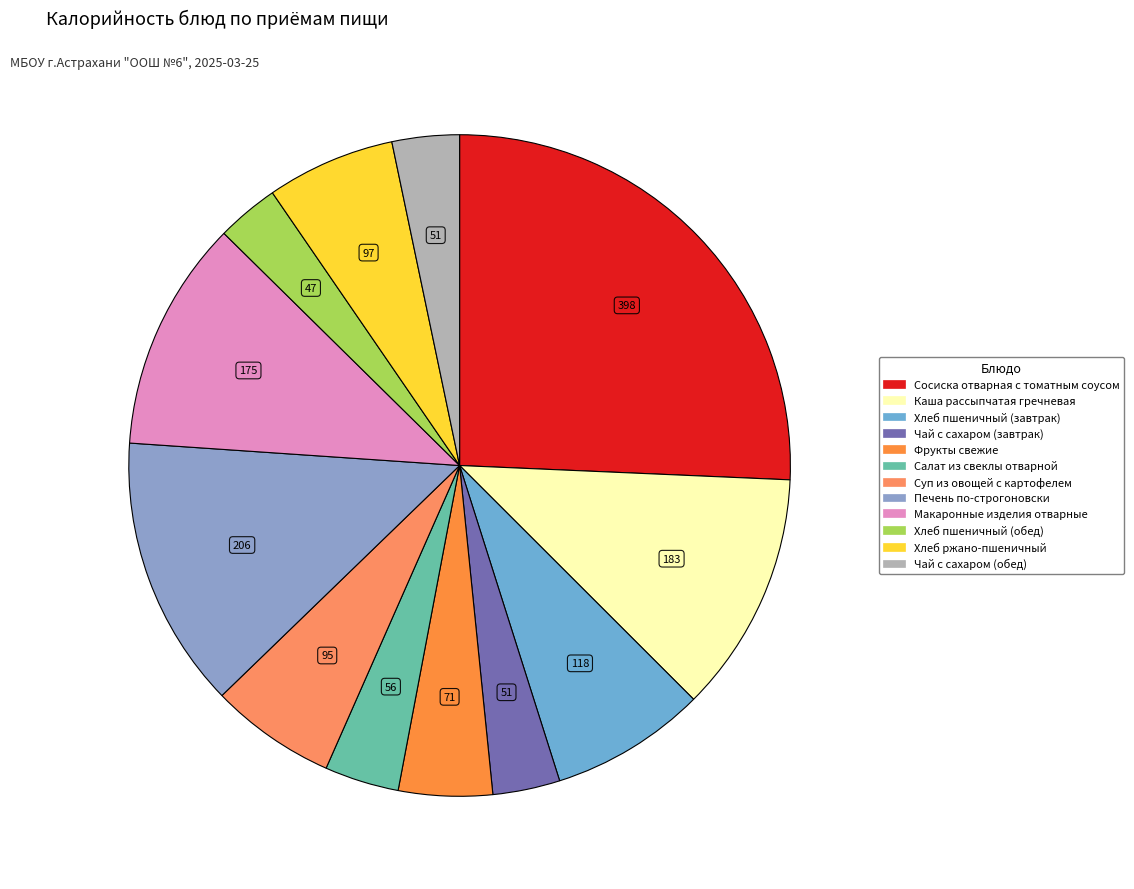

Is it true that Сосиска отварная с томатным соусом is 37% of the pie?

False